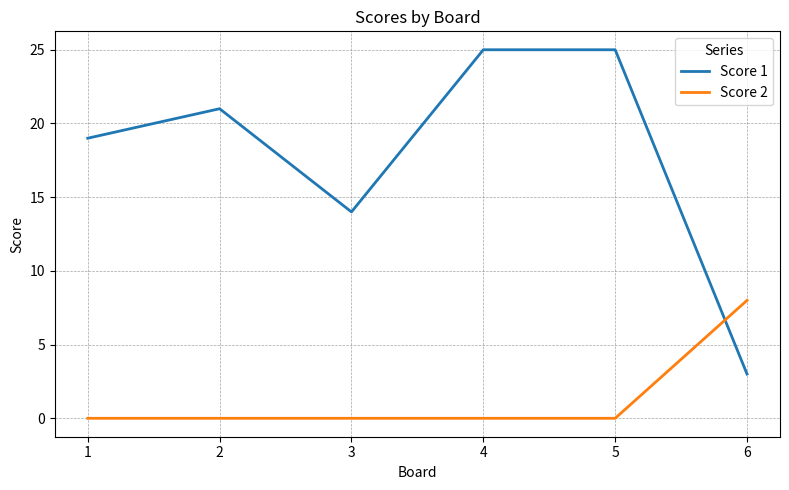

What is the difference between the highest and lowest values at 4?

25